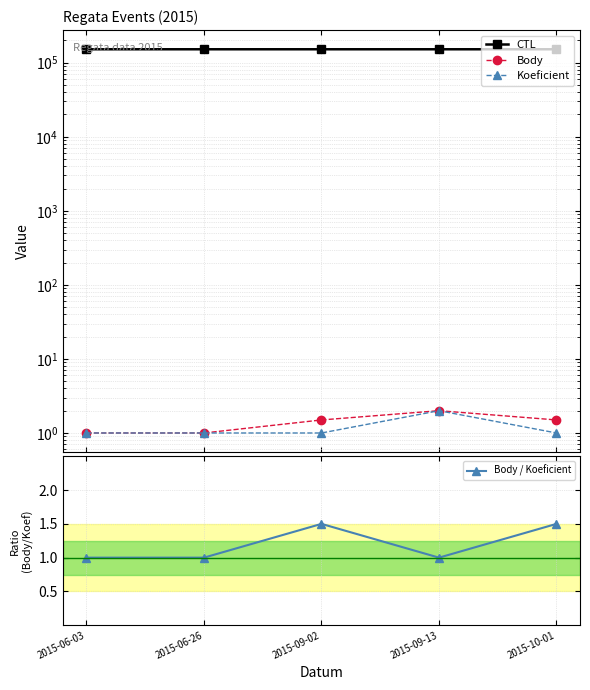

What is the highest value of the Koeficient series?

2.0